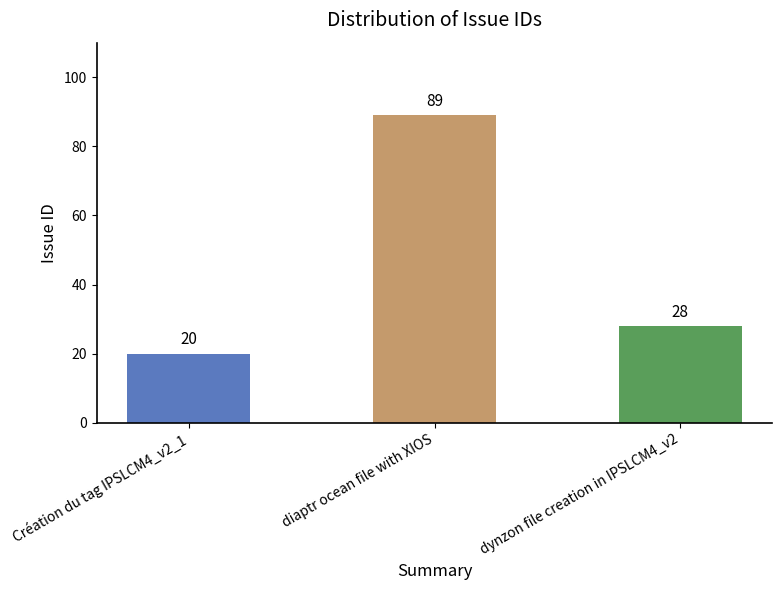

What is the label of the 2nd bar from the right?

diaptr ocean file with XIOS